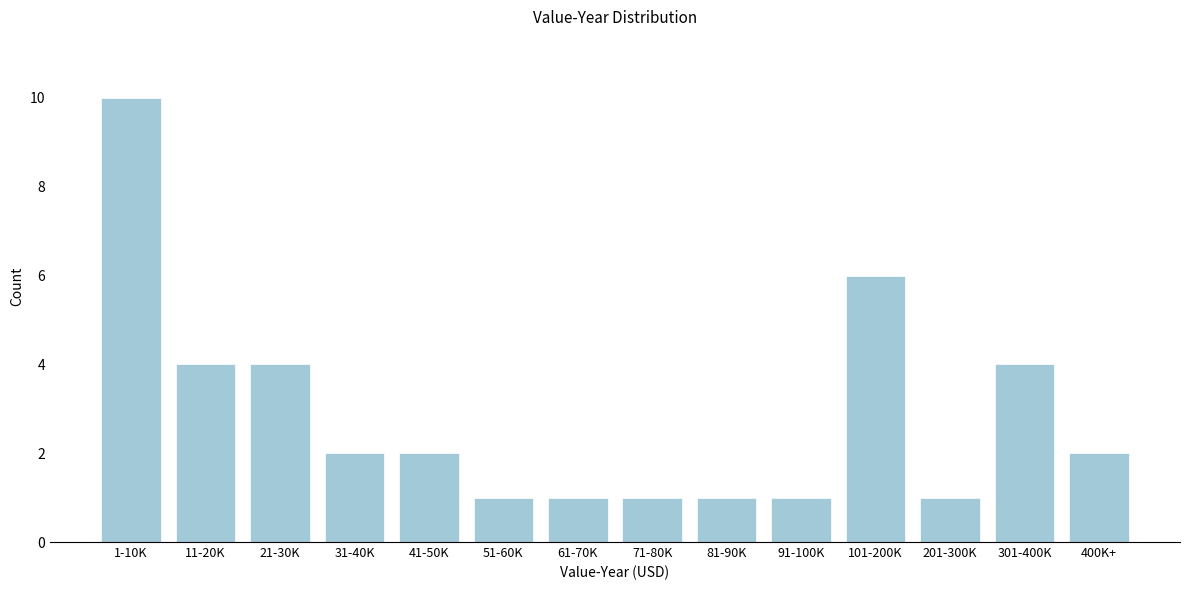

Reading right to left, what are all the values shown in this chart?

400K+=2	301-400K=4	201-300K=1	101-200K=6	91-100K=1	81-90K=1	71-80K=1	61-70K=1	51-60K=1	41-50K=2	31-40K=2	21-30K=4	11-20K=4	1-10K=10